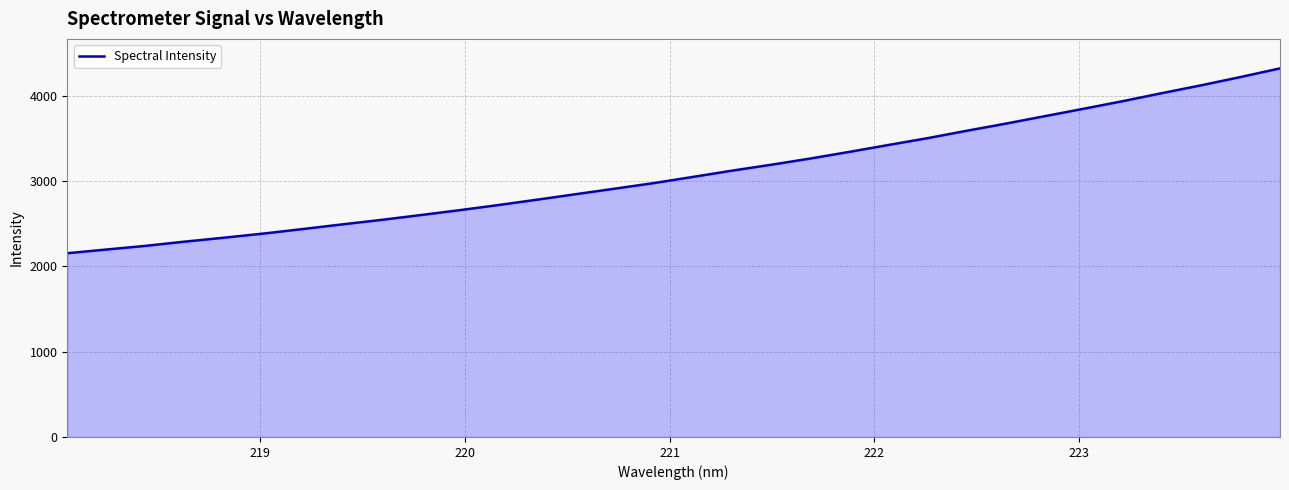

What is the smallest value displayed?

2154.6